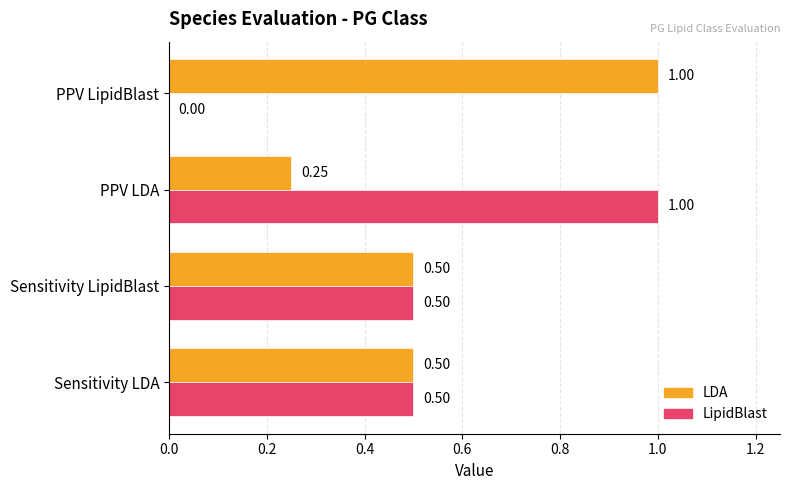

At which label is LipidBlast closest to 0?

PPV LipidBlast